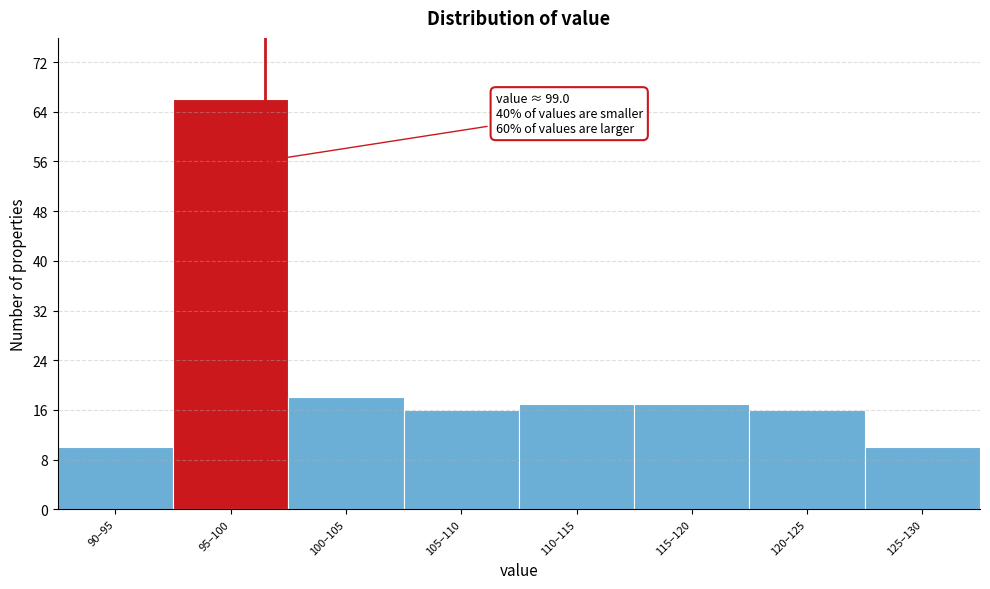

Reading right to left, extract all data points from this chart.

125–130=10	120–125=16	115–120=17	110–115=17	105–110=16	100–105=18	95–100=66	90–95=10